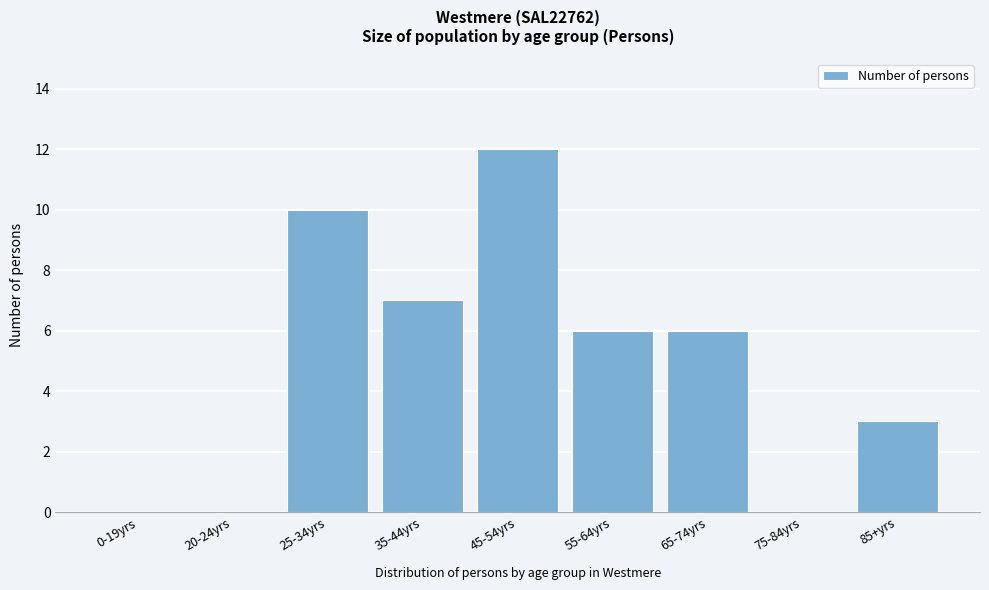

Reading left to right, transcribe all the data shown in this chart.

0-19yrs=0	20-24yrs=0	25-34yrs=10	35-44yrs=7	45-54yrs=12	55-64yrs=6	65-74yrs=6	75-84yrs=0	85+yrs=3